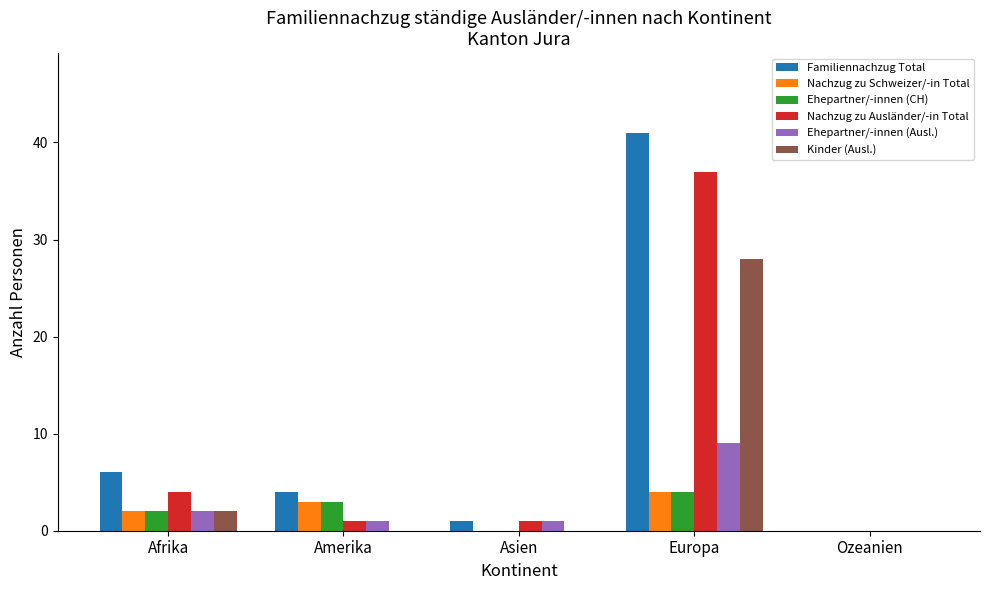

Reading left to right, transcribe all the data shown in this chart.

Familiennachzug Total: Afrika=6	Amerika=4	Asien=1	Europa=41	Ozeanien=0
Nachzug zu Schweizer/-in Total: Afrika=2	Amerika=3	Asien=0	Europa=4	Ozeanien=0
Ehepartner/-innen (CH): Afrika=2	Amerika=3	Asien=0	Europa=4	Ozeanien=0
Nachzug zu Ausländer/-in Total: Afrika=4	Amerika=1	Asien=1	Europa=37	Ozeanien=0
Ehepartner/-innen (Ausl.): Afrika=2	Amerika=1	Asien=1	Europa=9	Ozeanien=0
Kinder (Ausl.): Afrika=2	Amerika=0	Asien=0	Europa=28	Ozeanien=0